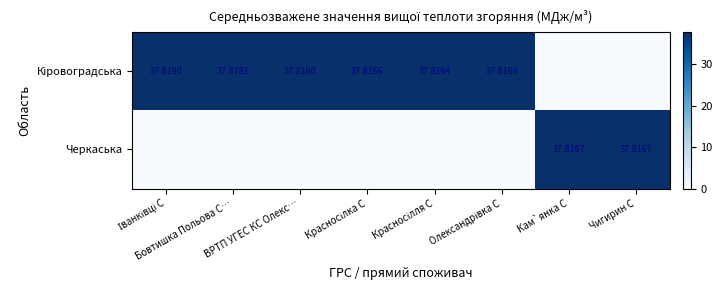

List the series in order of their overall mean, highest first.

Кіровоградська, Черкаська